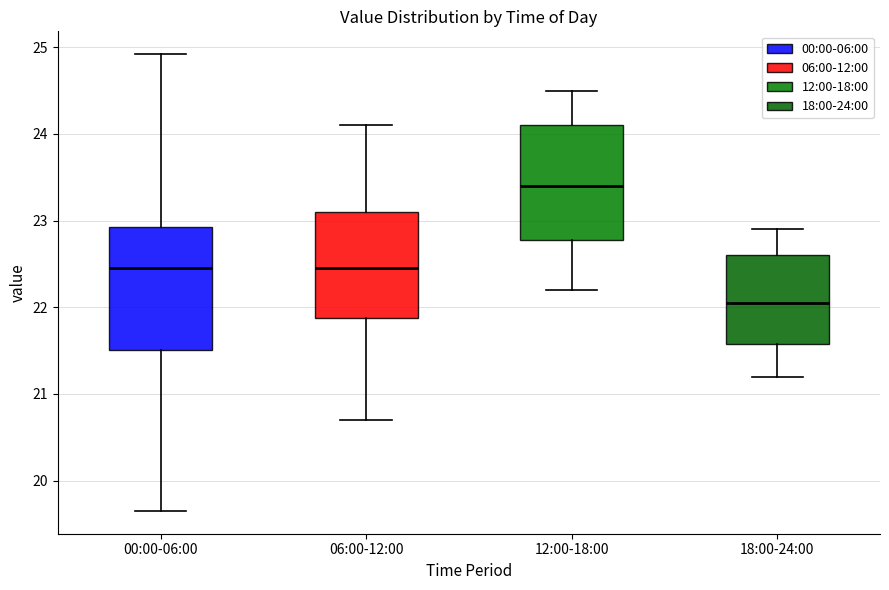

Reading left to right, transcribe this box plot: for each box, give where its median line is, the range the box spans, and where its two whiskers end, as read against the y-axis. The values are not printed on the chart, so give them approximately, as read against the axis.

00:00-06:00: median 22.5, box 21.5 to 22.9, whiskers 19.7 to 24.9
06:00-12:00: median 22.5, box 21.9 to 23.1, whiskers 20.7 to 24.1
12:00-18:00: median 23.4, box 22.8 to 24.1, whiskers 22.2 to 24.5
18:00-24:00: median 22.1, box 21.6 to 22.6, whiskers 21.2 to 22.9